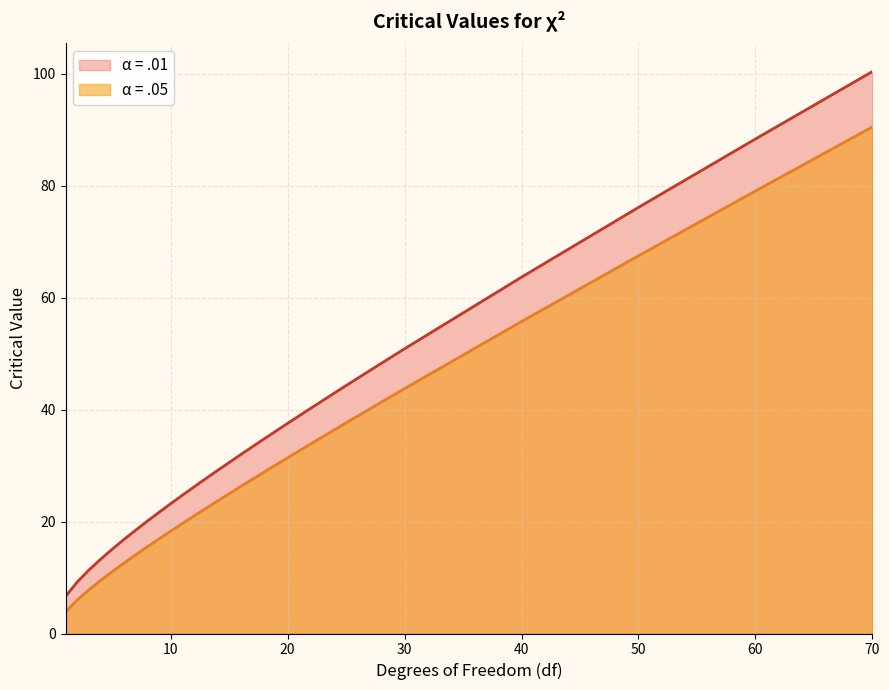

Is it true that α = .05 equals 12.6 at 6?

True